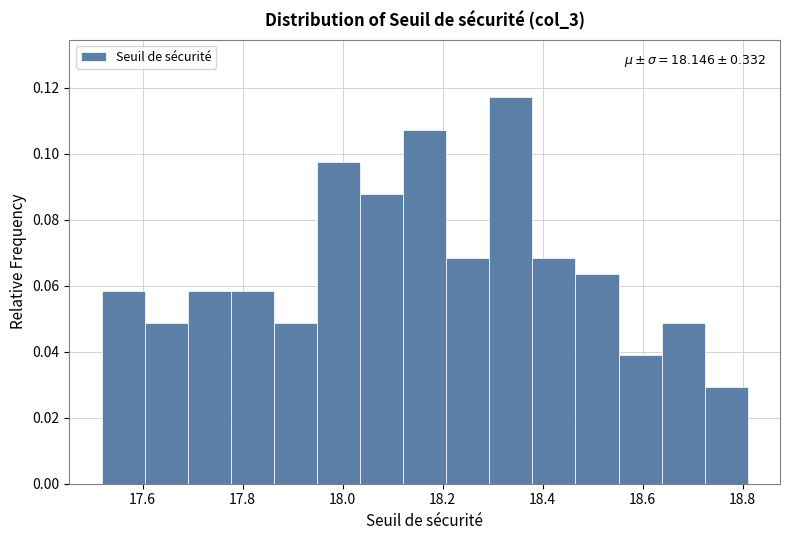

Over which range of the x-axis is the bar tallest?

18.30 to 18.38